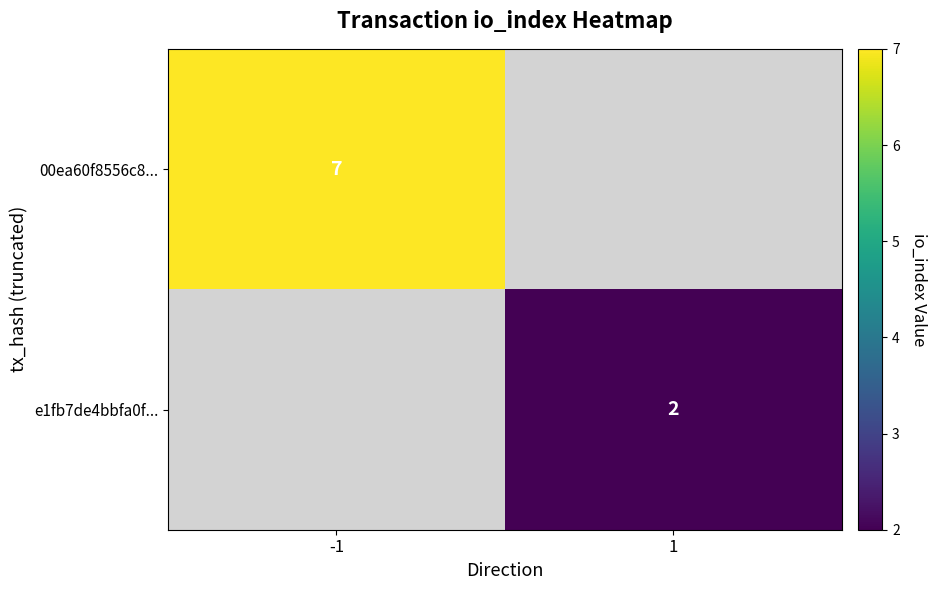

The value of 00ea60f8556c8... at -1 is 7. True or false?

True